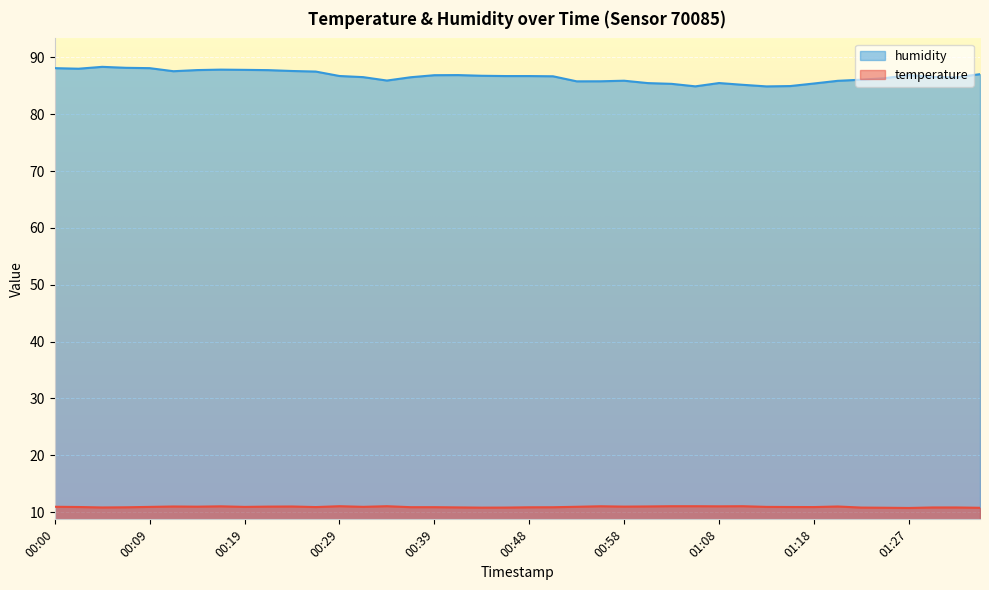

Which series changed the most between 00:46 and 01:13?

humidity